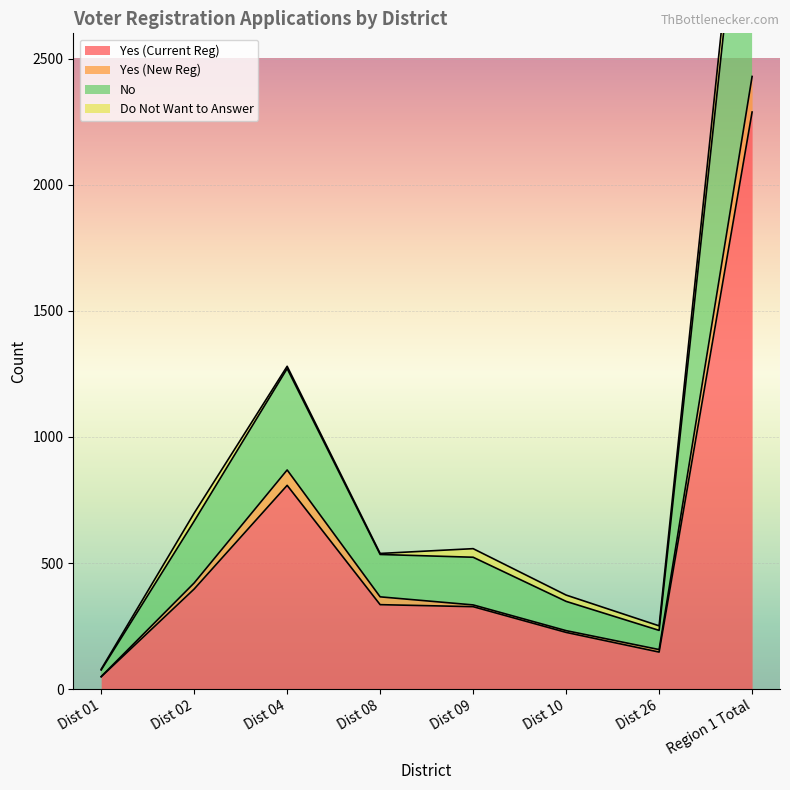

Rank the categories by Yes (New Reg) value from highest to lowest.

Region 1 Total, Dist 04, Dist 02, Dist 08, Dist 09, Dist 10, Dist 26, Dist 01